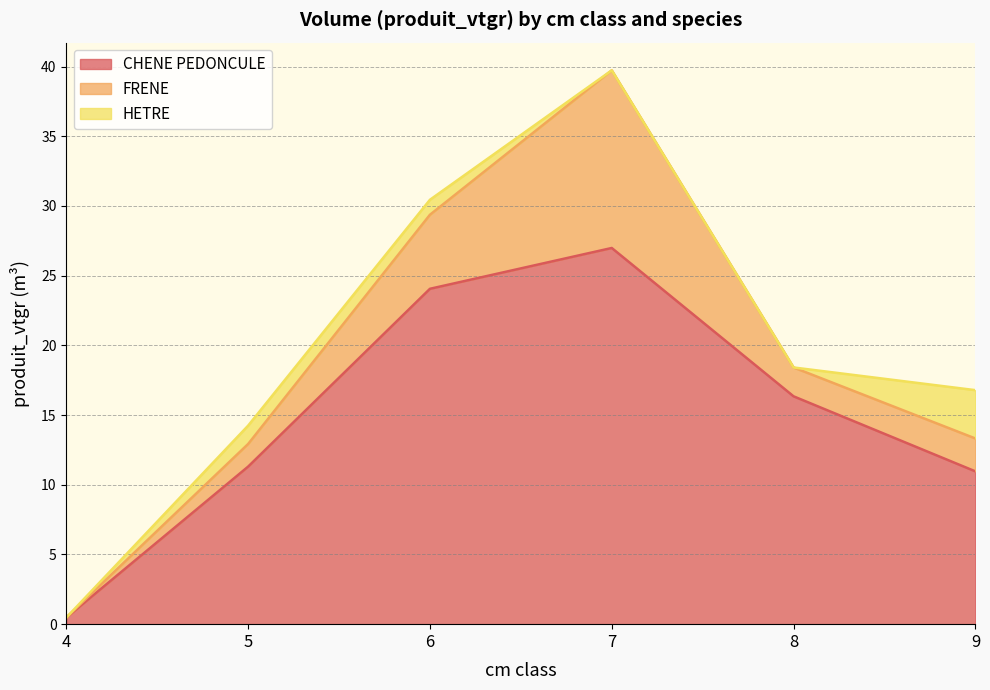

List the series in order of their overall mean, highest first.

CHENE PEDONCULE, FRENE, HETRE